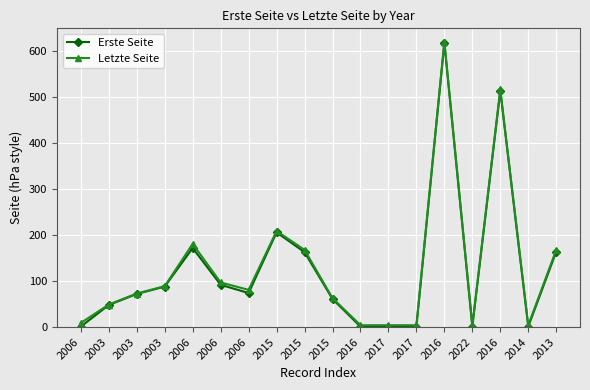

The Erste Seite series shows 62 at 2006. True or false?

False